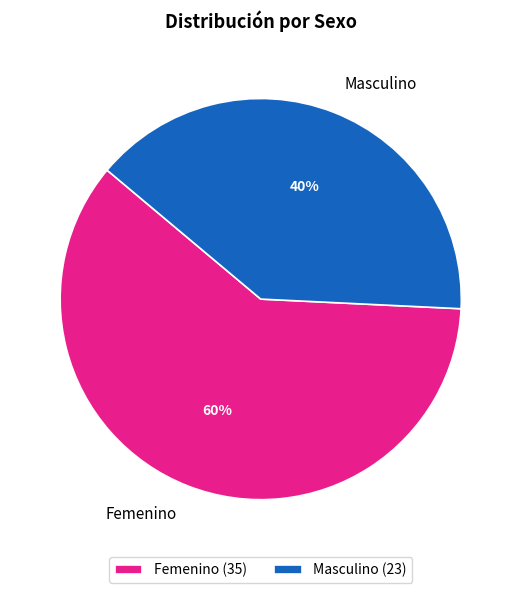

To the nearest percent, what is the combined percentage of Femenino and Masculino?

100%